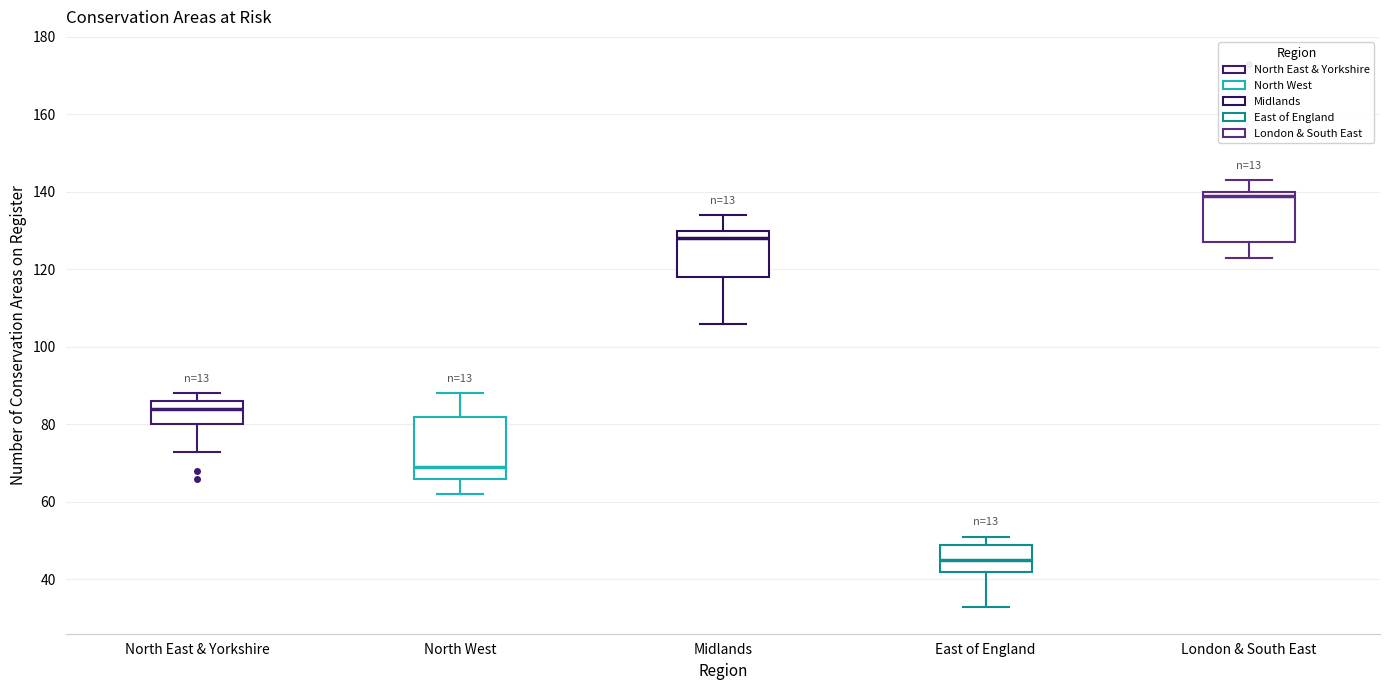

Which box is the tallest, from its lower edge to its upper edge?

North West